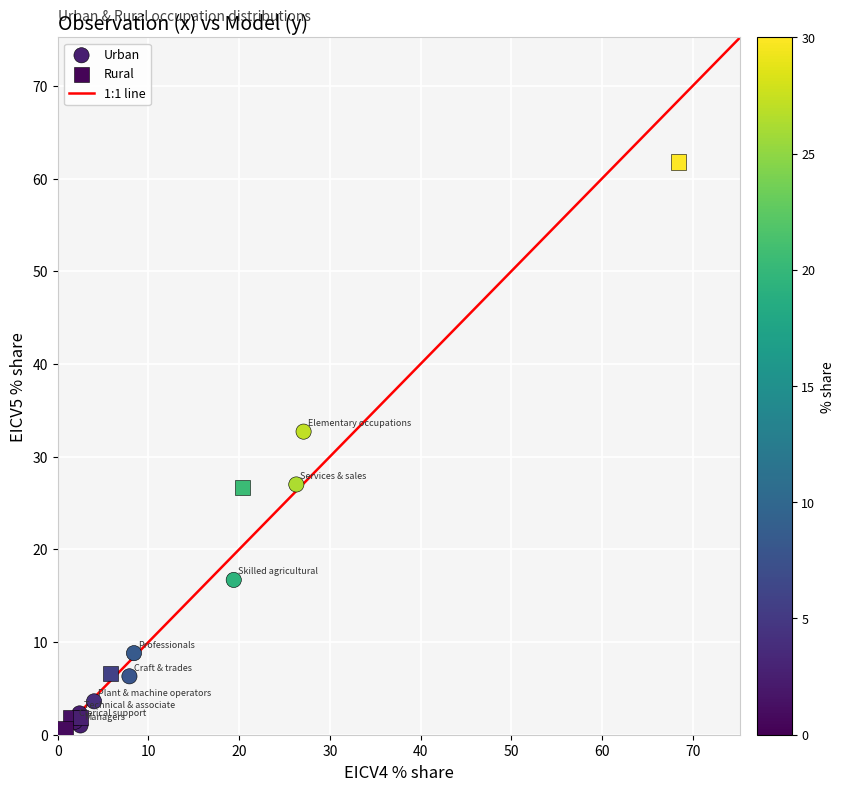

Which series has the largest Y range (max minus min)?

Rural